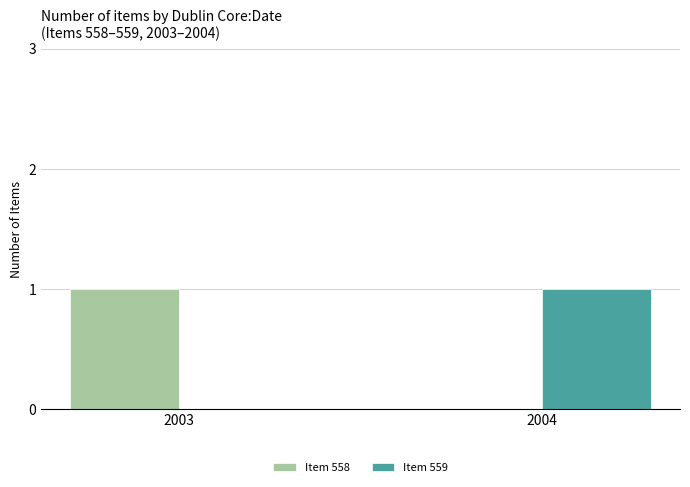

Count the Item 558 values in the range 0 to 1.

2